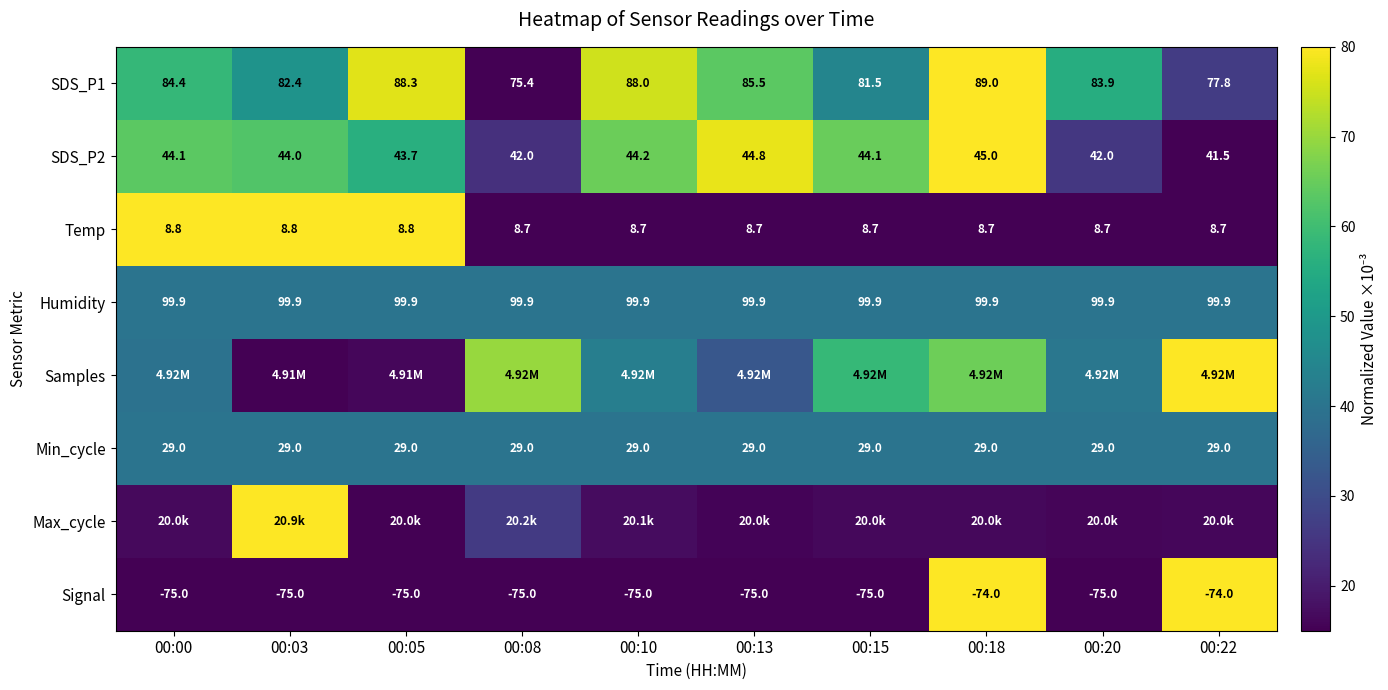

Is the value of SDS_P1 at 00:13 greater than the value of Humidity at 00:22?

No